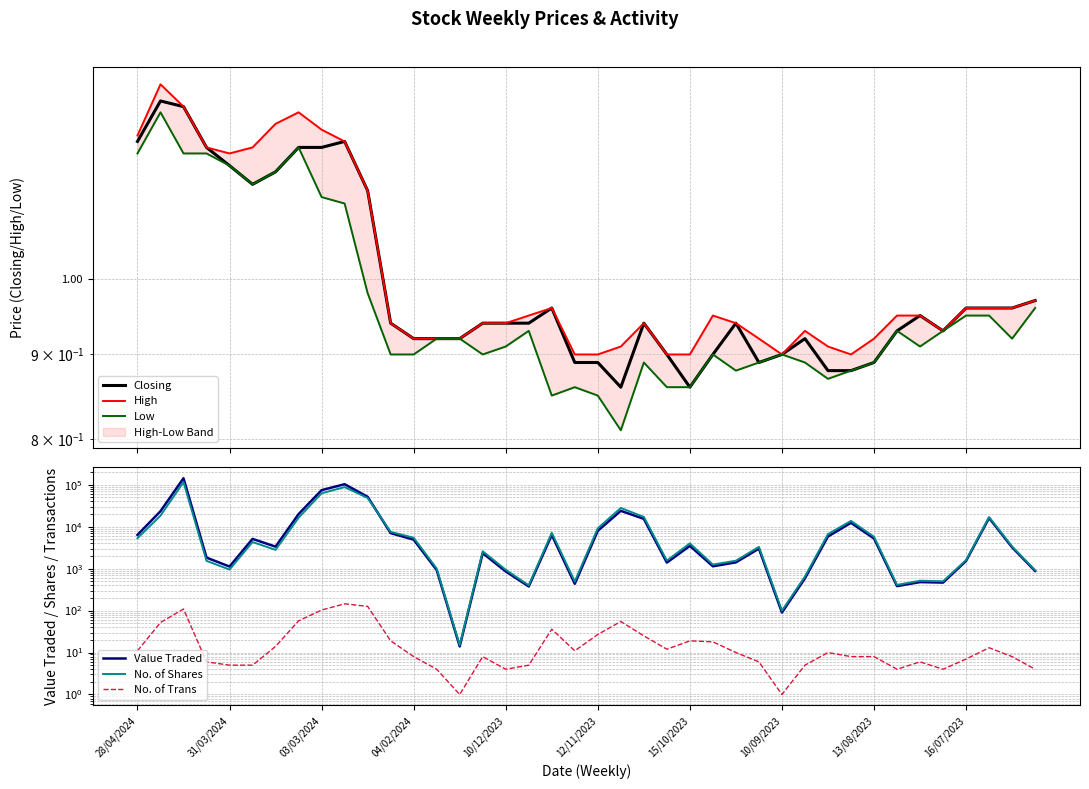

What are all the series names shown in the legend?

Closing, High, Low, Value Traded, No. of Shares, No. of Trans